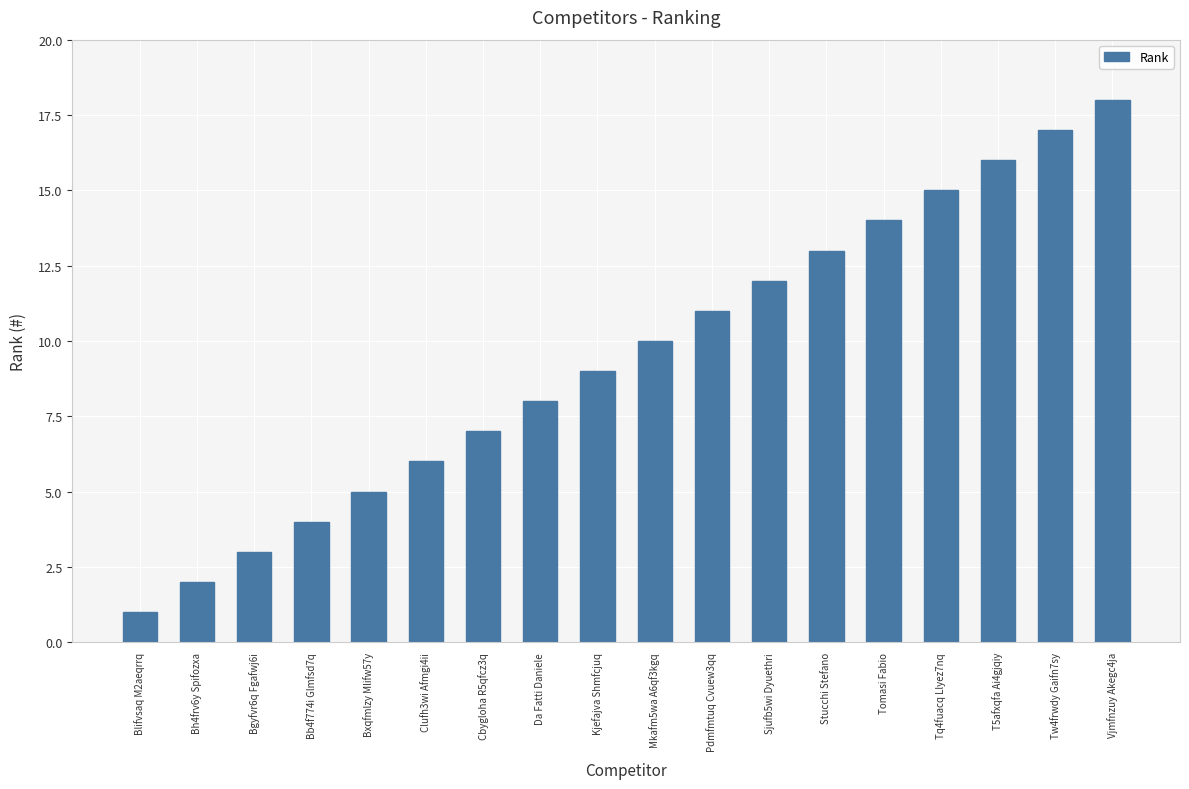

Reading right to left, extract all data points from this chart.

Vjmfnzuy Akegc4ja=18	Tw4frwdy Gaifn7sy=17	T5afxqfa Ai4gjqiy=16	Tq4fuacq Llyez7nq=15	Tomasi Fabio=14	Stucchi Stefano=13	Sjufb5wi Dyuethri=12	Pdmfmtuq Cvuew3qq=11	Mkafm5wa A6qf3kgq=10	Kjefajva Shmfcjuq=9	Da Fatti Daniele=8	Cbygloha R5qfcz3q=7	Clufh3wi Afmgi4ii=6	Bxqfmlzy Mlifw57y=5	Bb4f774i Glmfsd7q=4	Bgyfvr6q Fgafwj6i=3	Bh4frv6y Spifozxa=2	Blifvsaq M2aeqrrq=1